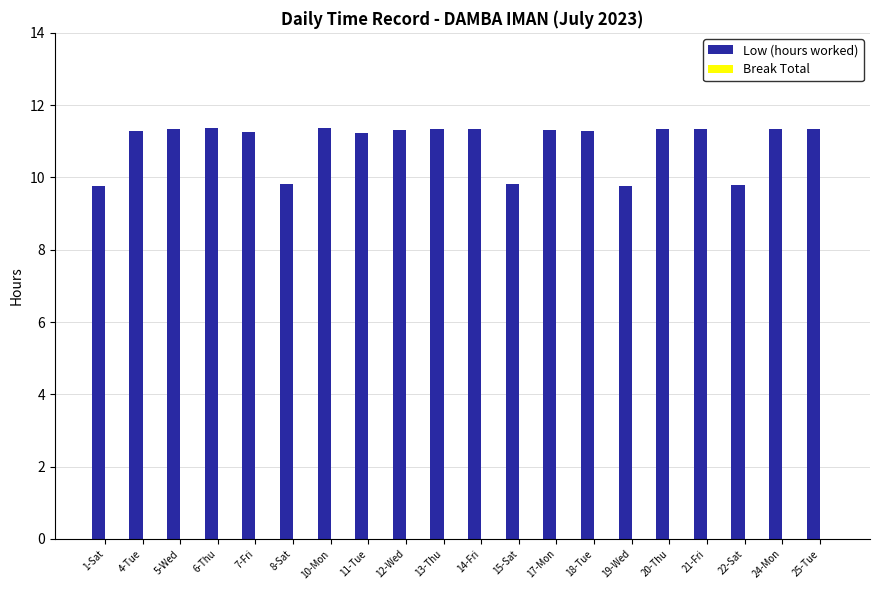

What is the sum of all values?

218.8